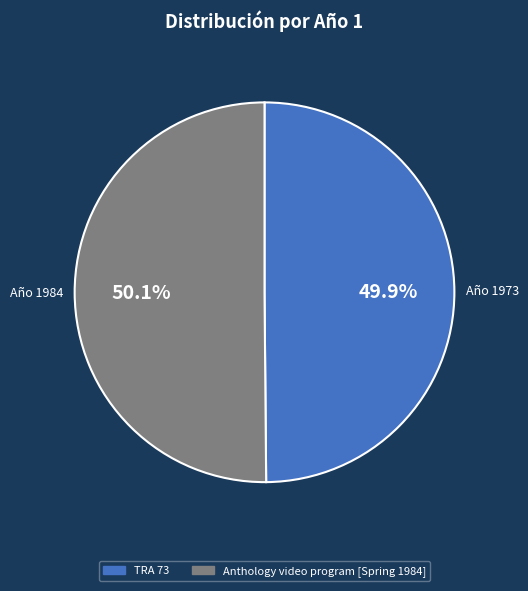

How many slices are in this pie chart?

2